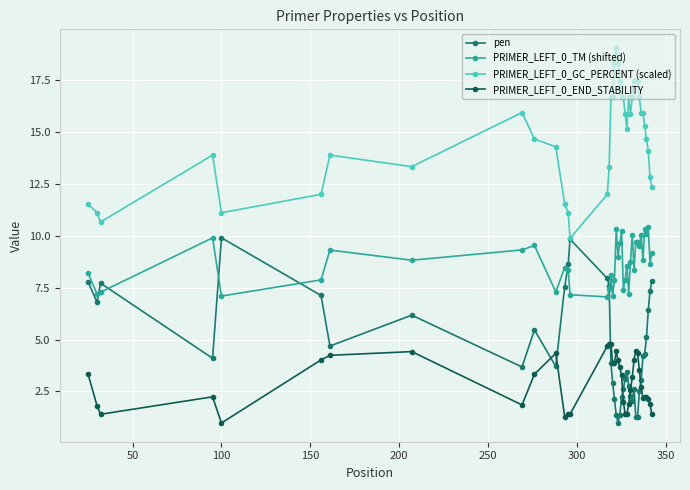

What is the smallest value displayed?

1.0